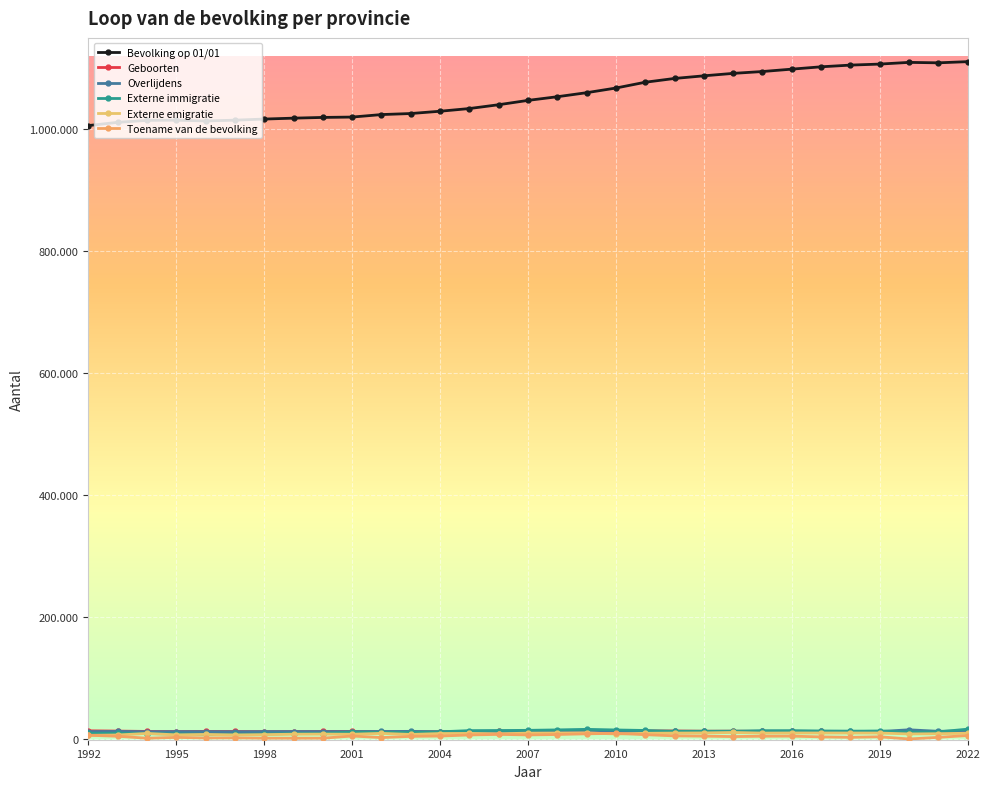

Reading left to right, extract all data points from this chart.

Bevolking op 01/01: 1006081	1011368	1014636	1014918	1013667	1014941	1016762	1018259	1019442	1020042	1024130	1025842	1029605	1034024	1040297	1047414	1053408	1060035	1067685	1077203	1083400	1087729	1091734	1094791	1098688	1102531	1105326	1106992	1109800	1109067	1110989
Geboorten: 12616	12166	11599	11414	11682	11522	11359	11427	11581	11632	11158	11051	11193	11491	11802	11823	12262	12351	12530	12434	12350	11975	12028	11725	11790	11644	11387	11486	10824	11207	10923
Overlijdens: 11311	11601	11150	11276	11338	11115	11354	11394	11380	11309	11531	11717	10919	11259	11038	11390	11469	11358	11588	11573	11803	11703	11267	12067	11681	11814	11863	11410	14281	11826	12335
Externe immigratie: 8428	8451	8038	7466	6871	6669	7295	8096	8112	10692	10048	9897	10999	12937	13127	13400	14102	15022	14012	13189	11760	11876	12057	12696	12871	12280	11926	12361	10449	10890	15300
Externe emigratie: 5238	5753	8334	5970	6713	5865	6382	7049	7231	7004	8425	6691	8161	8360	7817	8783	8965	9309	7406	8550	8885	9145	9890	8891	9088	9050	9002	8966	7507	7887	8648
Toename van de bevolking: 5346	3699	466	1832	878	1009	523	493	535	4062	1517	3501	4031	5816	6753	5894	6561	7677	8496	6295	4320	3860	3170	3740	3902	2643	1926	2821	-772	1894	4859